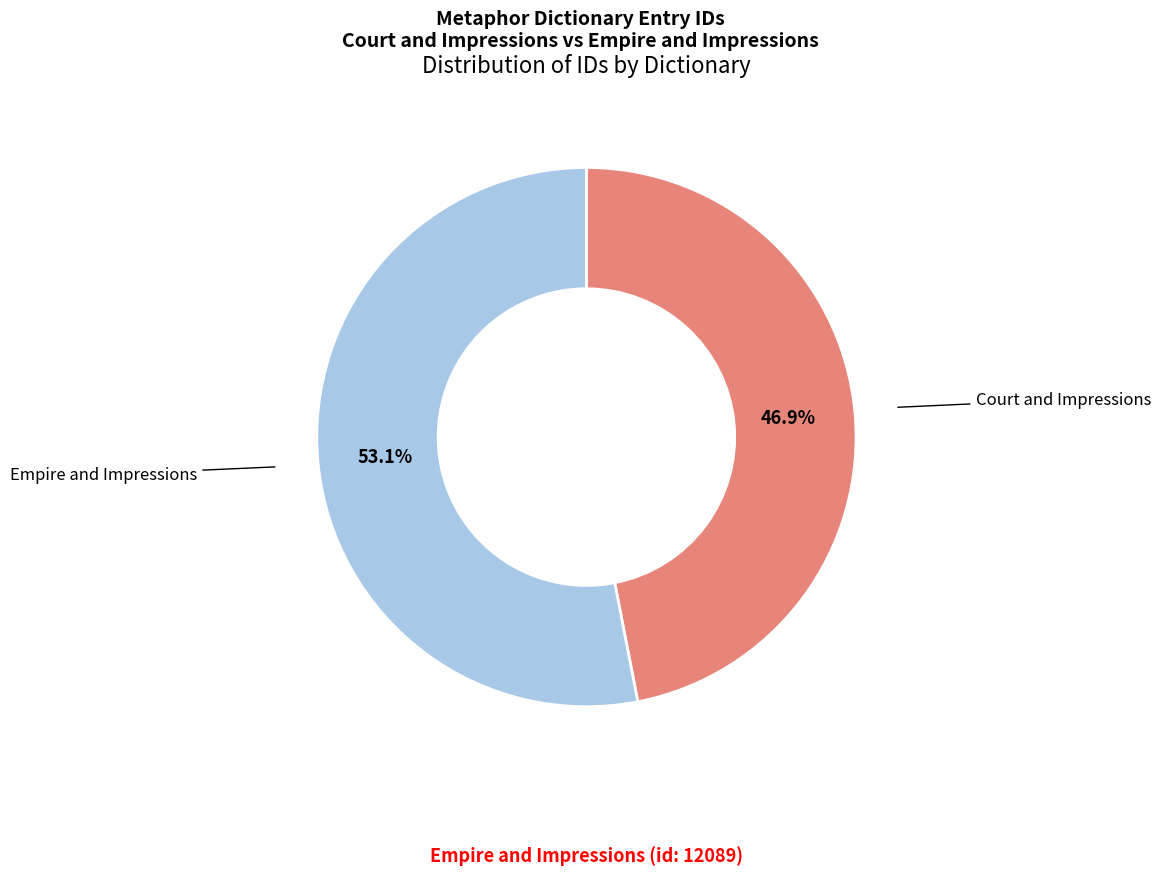

Is there any slice that represents more than half of the pie?

Yes